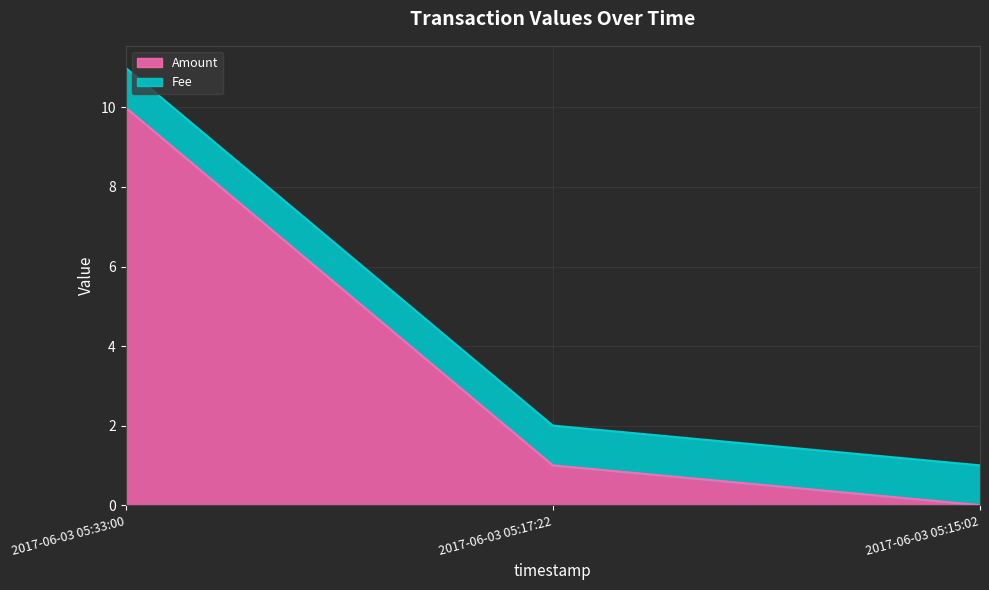

At how many categories does at least one series exceed 7?

1